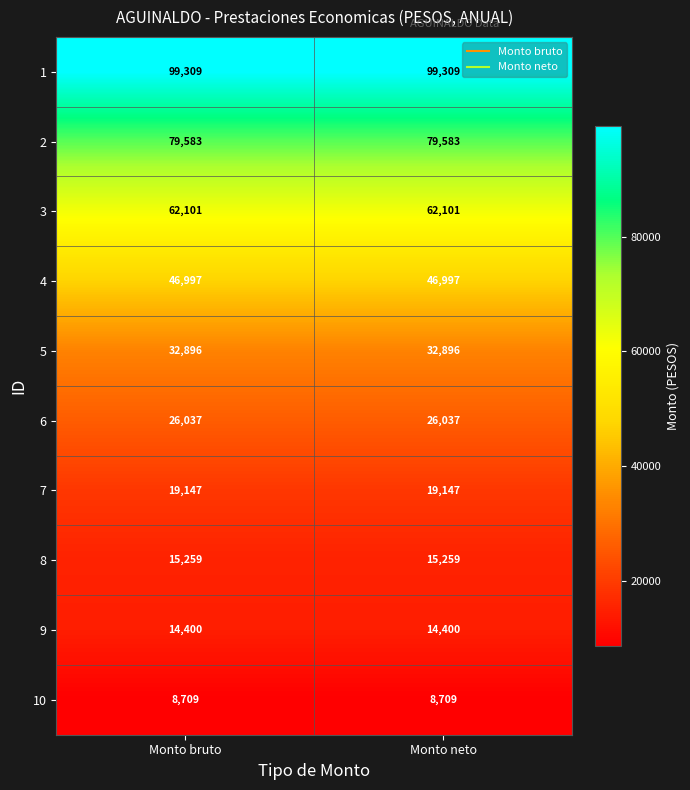

What is the approximate value of 5 at Monto bruto?

32896